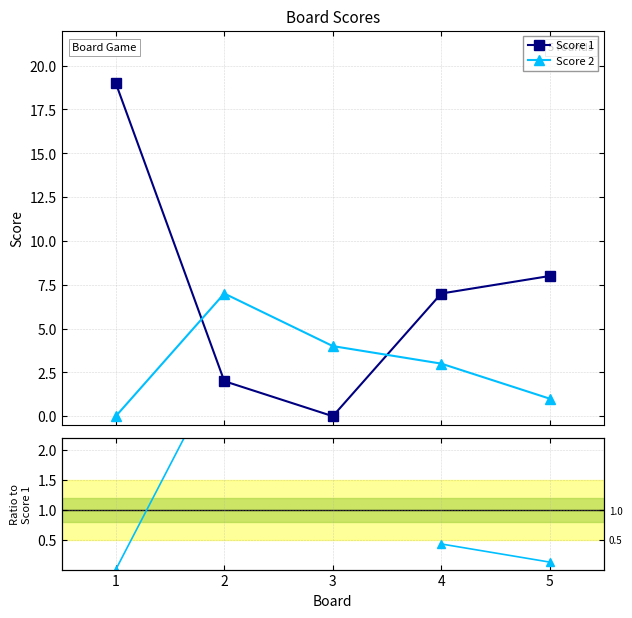

Which series has the largest total across all categories?

Score 1